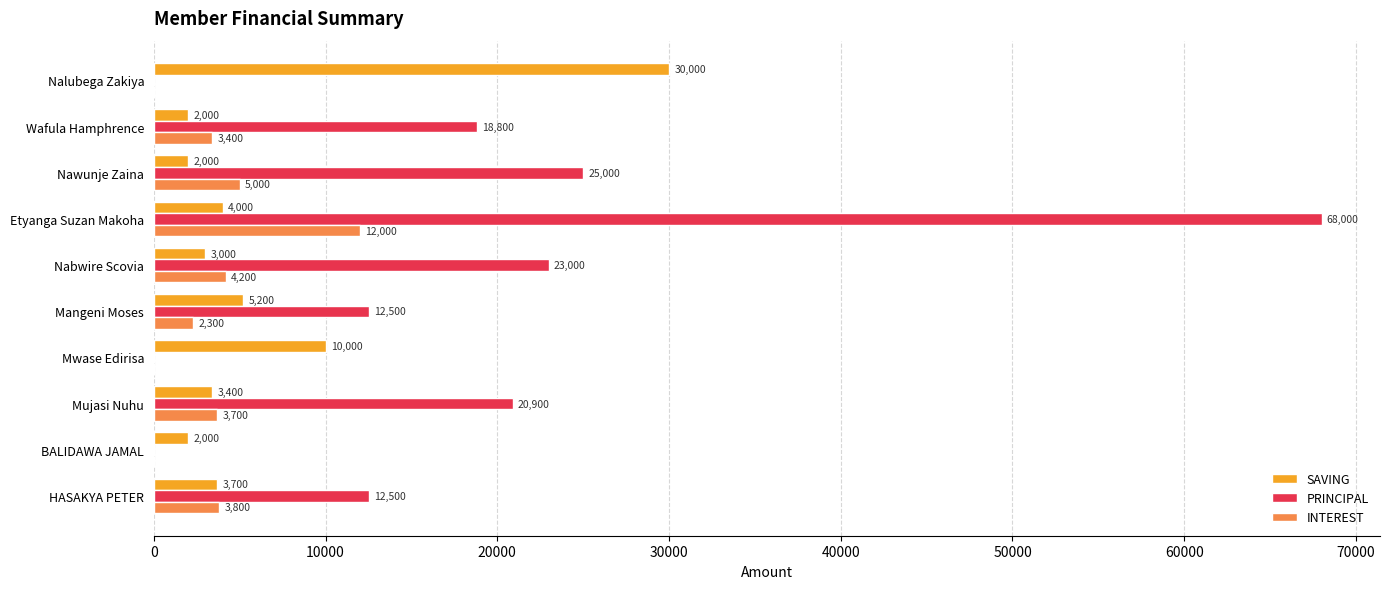

The value of PRINCIPAL at Wafula Hamphrence is 13149. True or false?

False